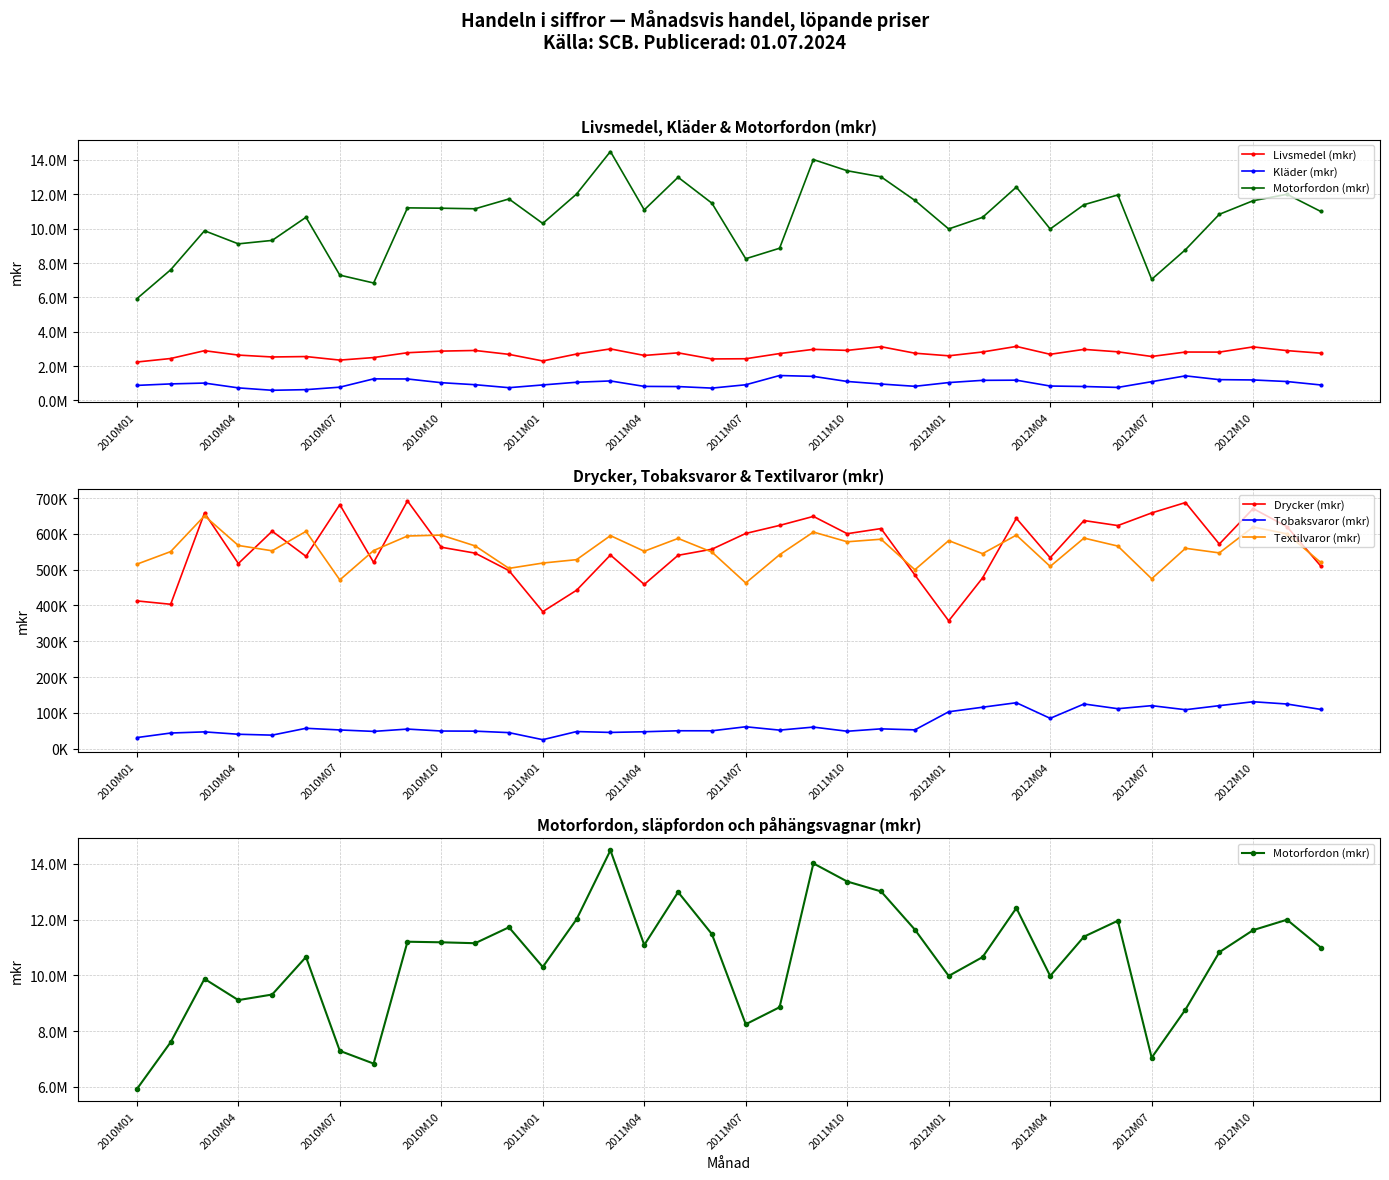

What position from the left is 2012M07?

31